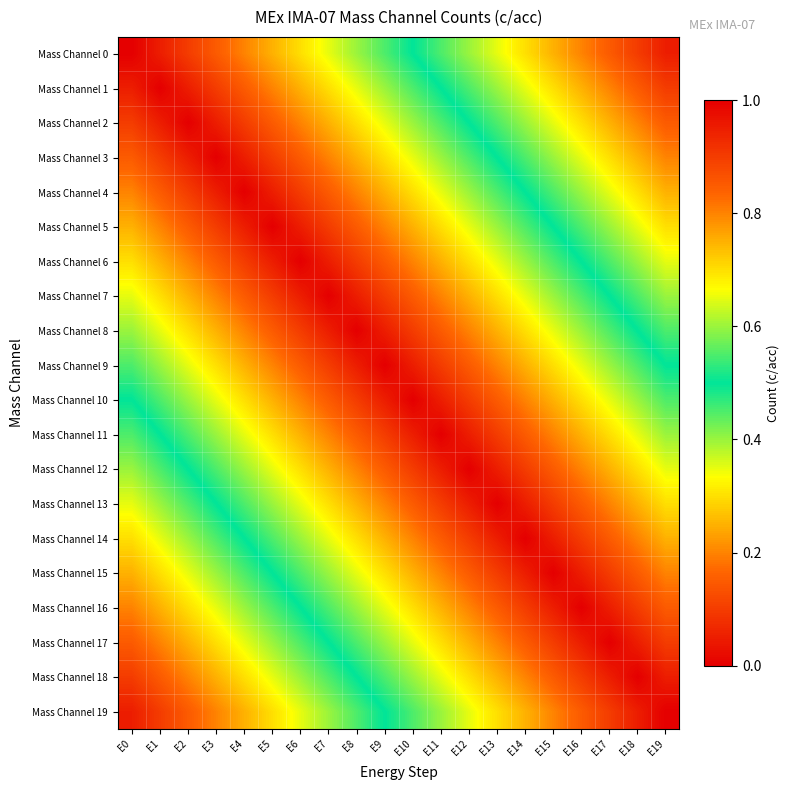

Which label corresponds to the largest value in the chart?

E19